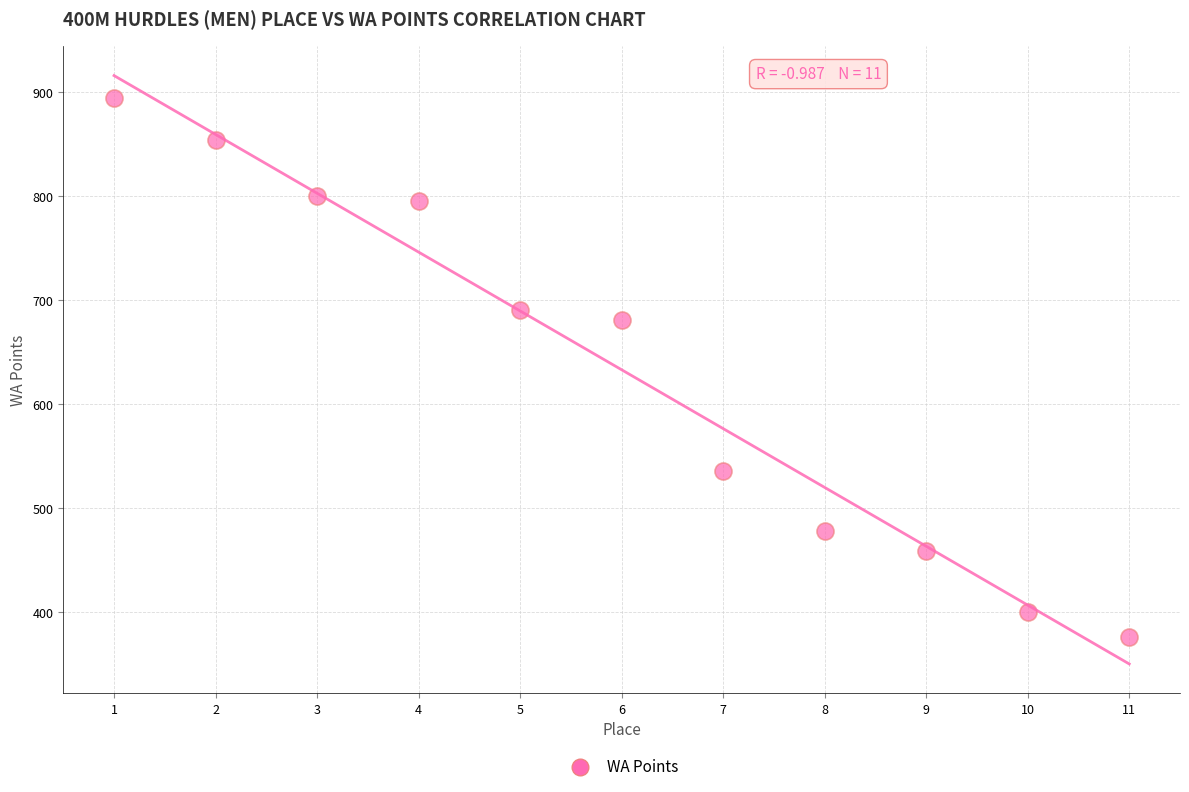

What is the range of Y values (max minus min)?

519